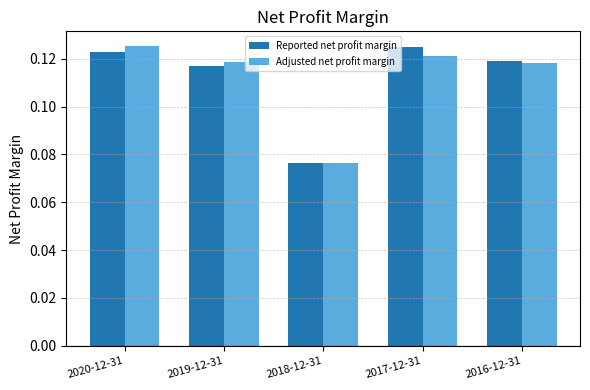

Between 2018-12-31 and 2017-12-31, which series saw the biggest shift?

Reported net profit margin